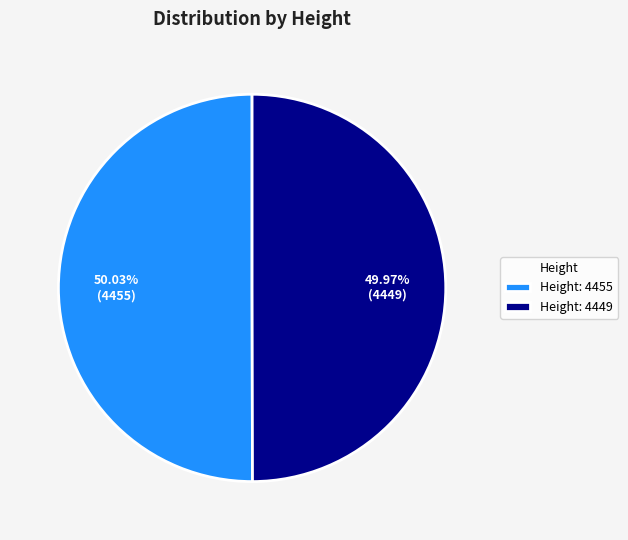

Is there a majority slice in this chart?

Yes